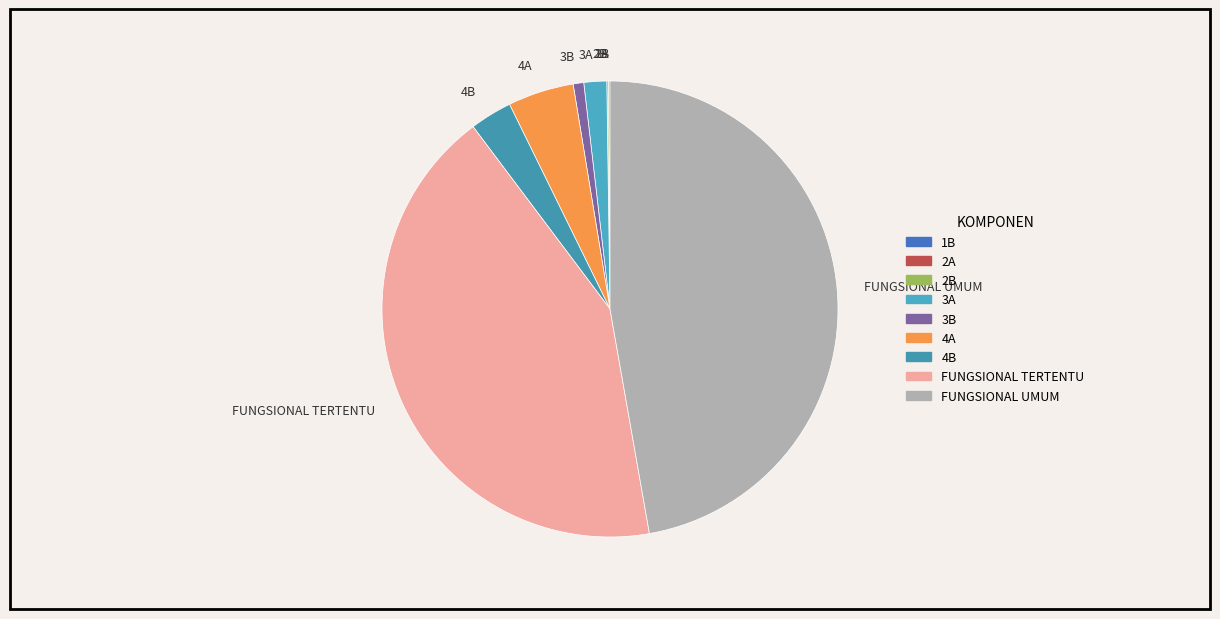

What is the largest slice in the pie chart?

FUNGSIONAL UMUM